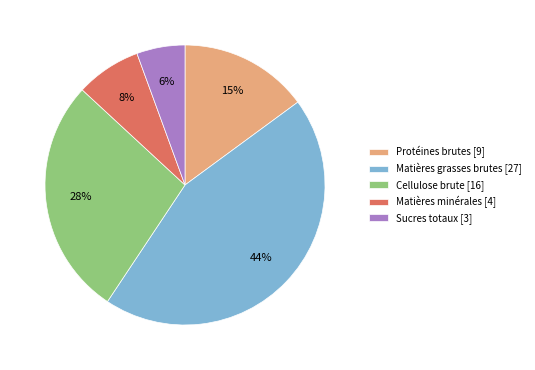

True or false: Matières minérales accounts for 16% of the total.

False